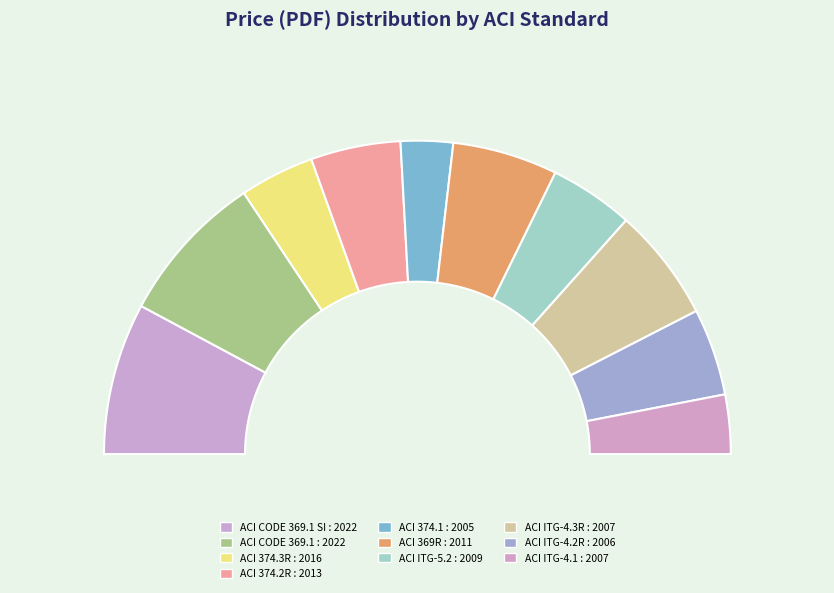

Rank the categories by value from lowest to highest.

ACI 374.1 : 2005, ACI ITG-4.1 : 2007, ACI 374.3R : 2016, ACI ITG-5.2 : 2009, ACI ITG-4.2R : 2006, ACI 374.2R : 2013, ACI 369R : 2011, ACI ITG-4.3R : 2007, ACI CODE 369.1 SI : 2022, ACI CODE 369.1 : 2022